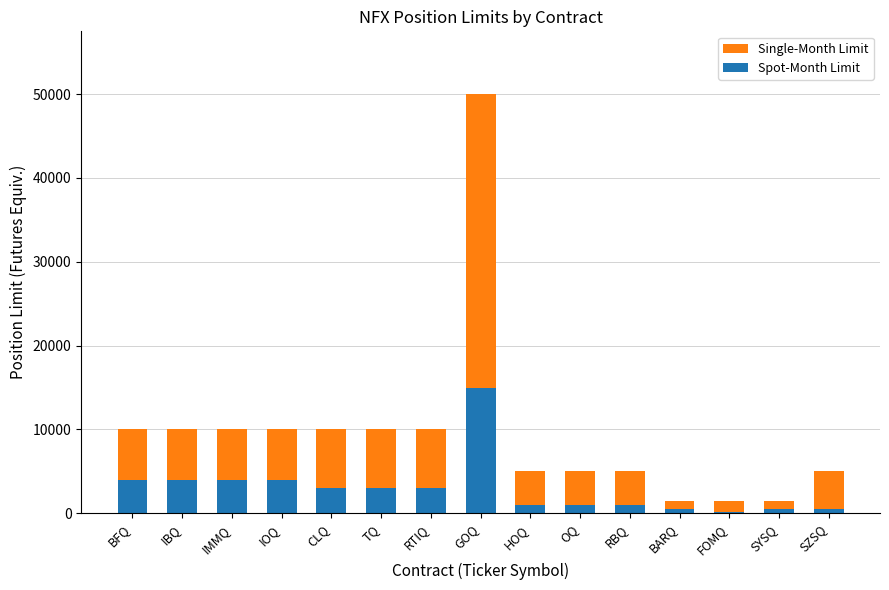

Which category has the lowest value in the Spot-Month Limit series?

FOMQ